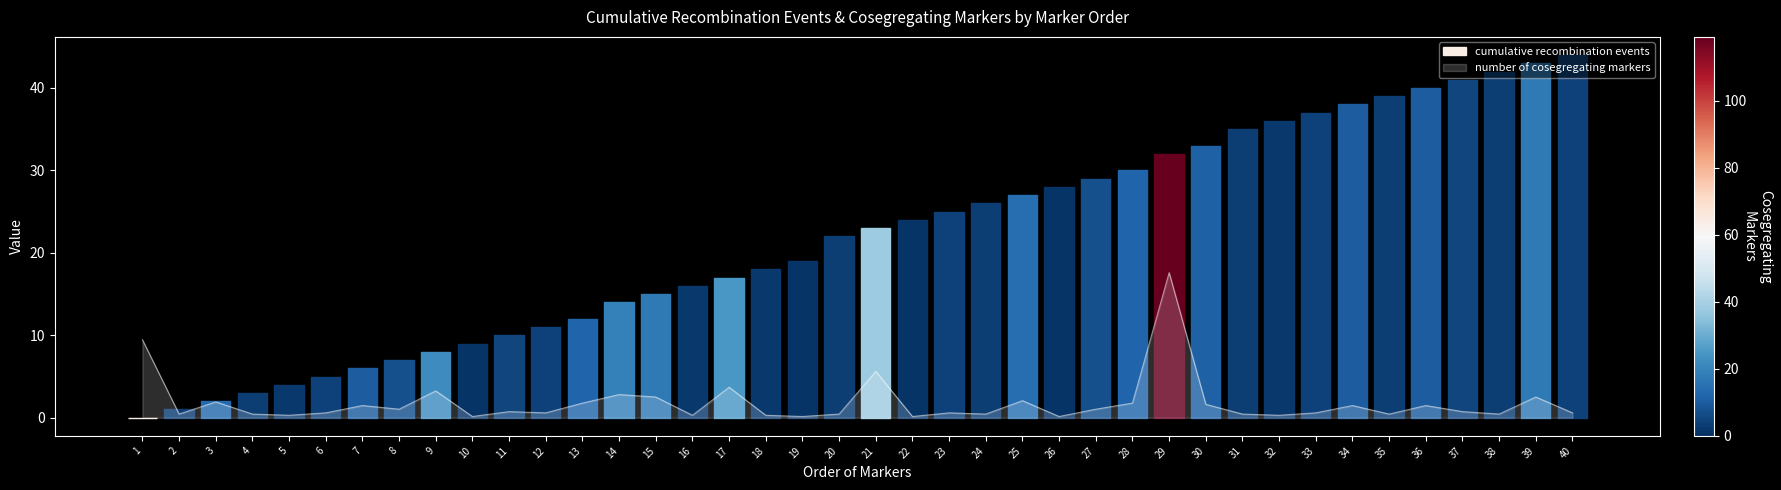

How many interior local peaks (higher than both neighbors) does the data have?

13